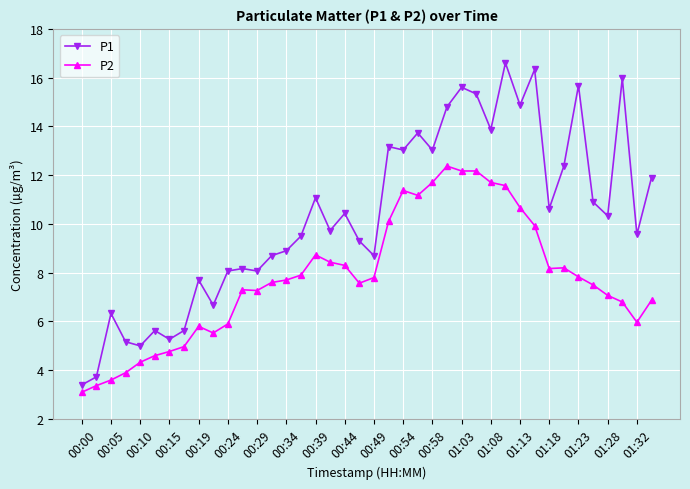

List the series in order of their peak value, lowest first.

P2, P1